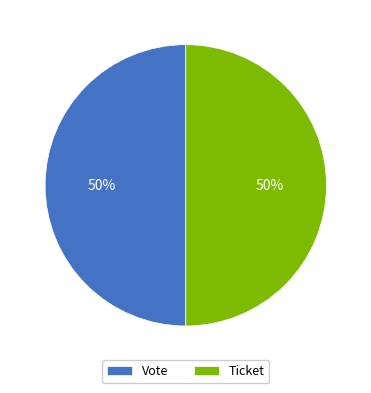

How many segments does this pie chart have?

2